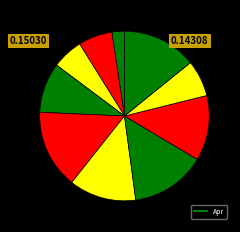

Count the number of slices in the pie.

10